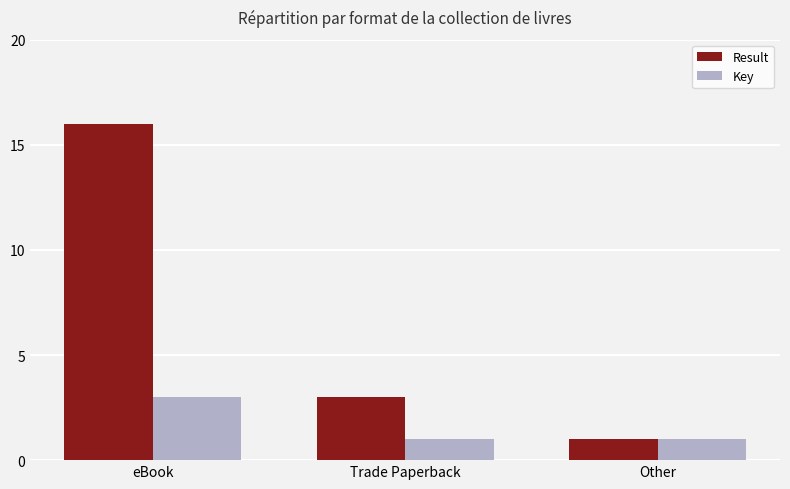

What are all the series names shown in the legend?

Result, Key